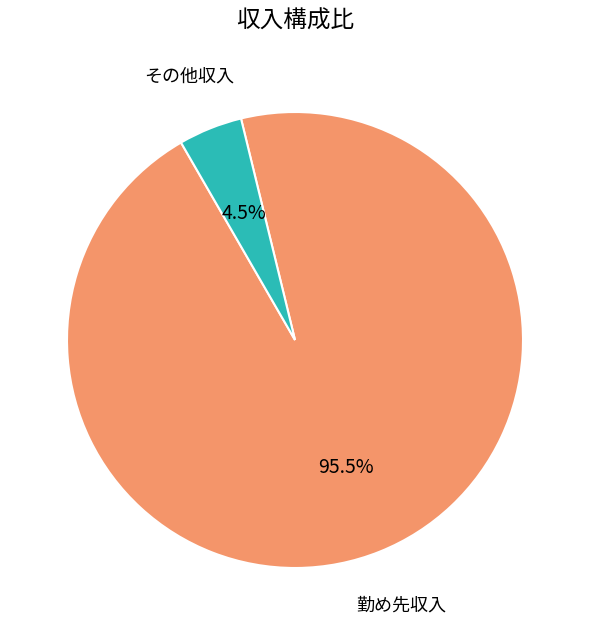

Which slice represents more than half of the pie?

勤め先収入